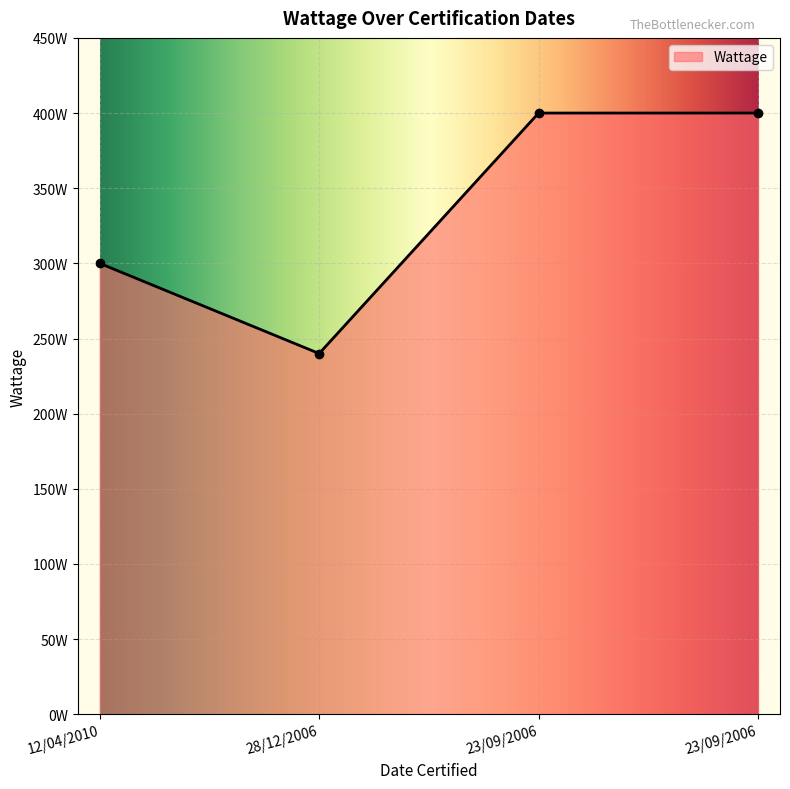

List the labels in order of value, largest first.

23/09/2006, 23/09/2006, 12/04/2010, 28/12/2006